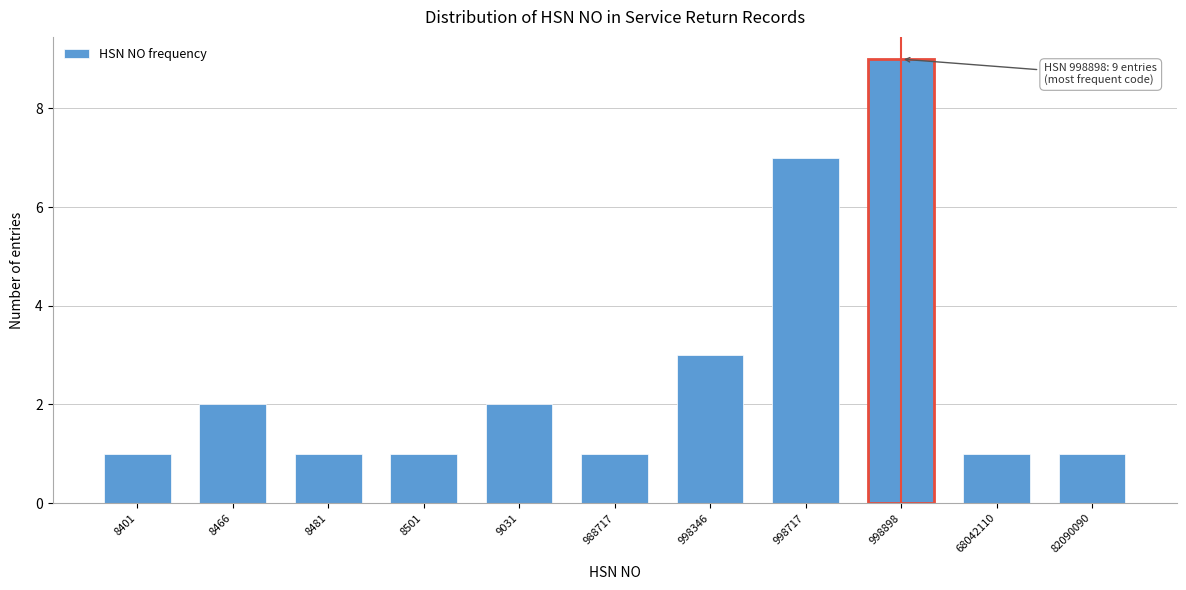

Reading left to right, list all the values displayed in this chart.

1	2	1	1	2	1	3	7	9	1	1